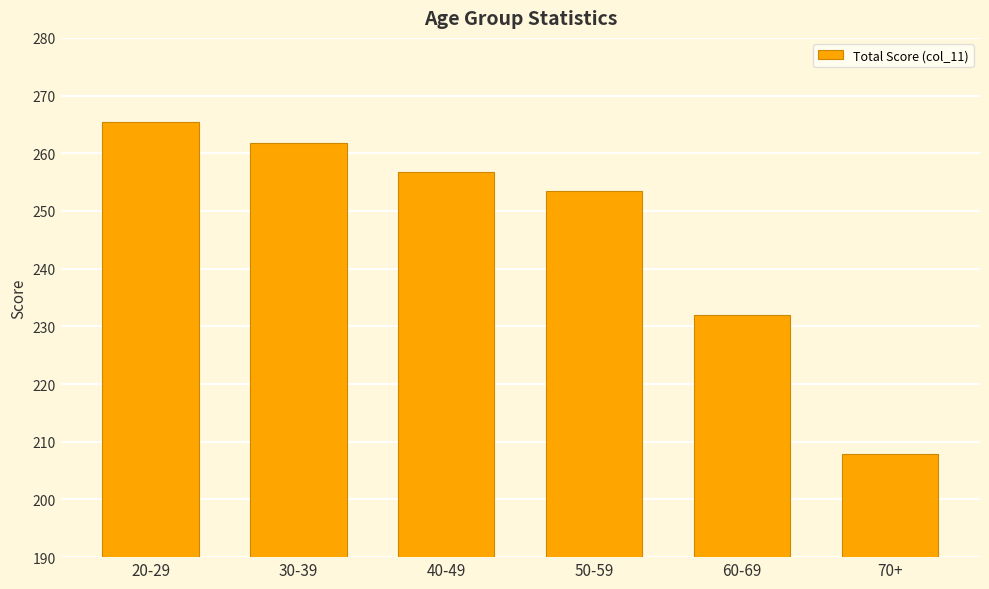

What is the greatest value displayed?

265.4